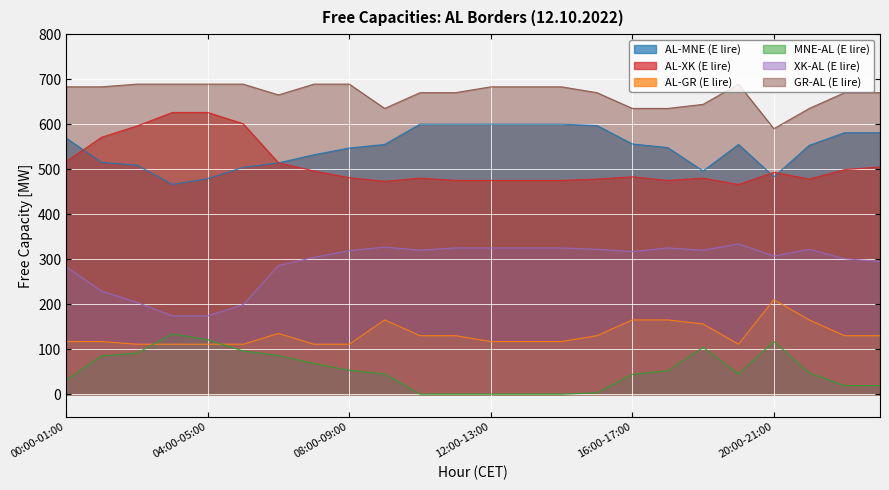

What is the label of the 18th point from the left?

17:00-18:00